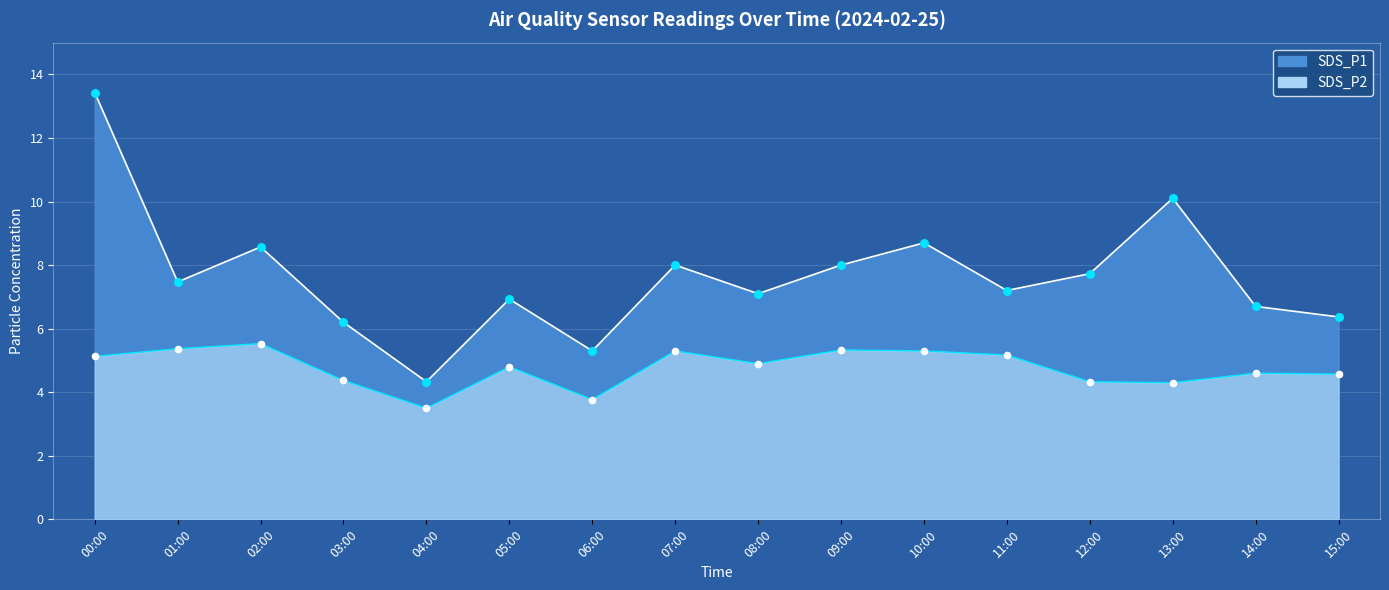

Which series has the largest Y range (max minus min)?

SDS_P1